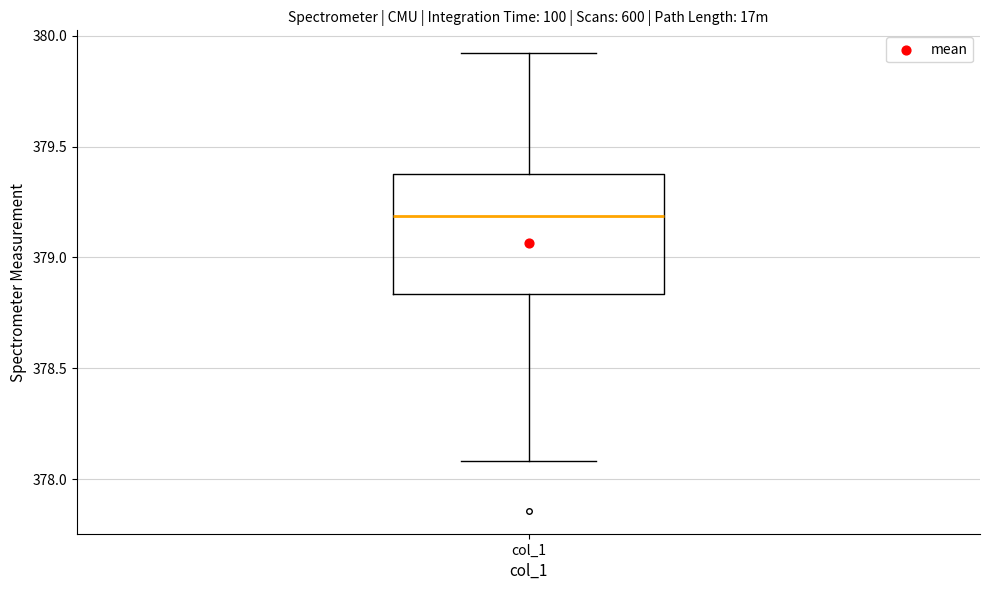

Where is the lower edge of the box for col_1 on the y-axis? The values are not printed on the chart, so give them approximately, as read against the axis.

378.85